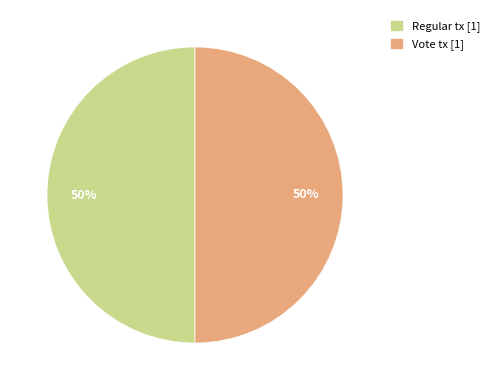

Do Vote tx [1] and Regular tx [1] together represent more than half of the pie?

Yes